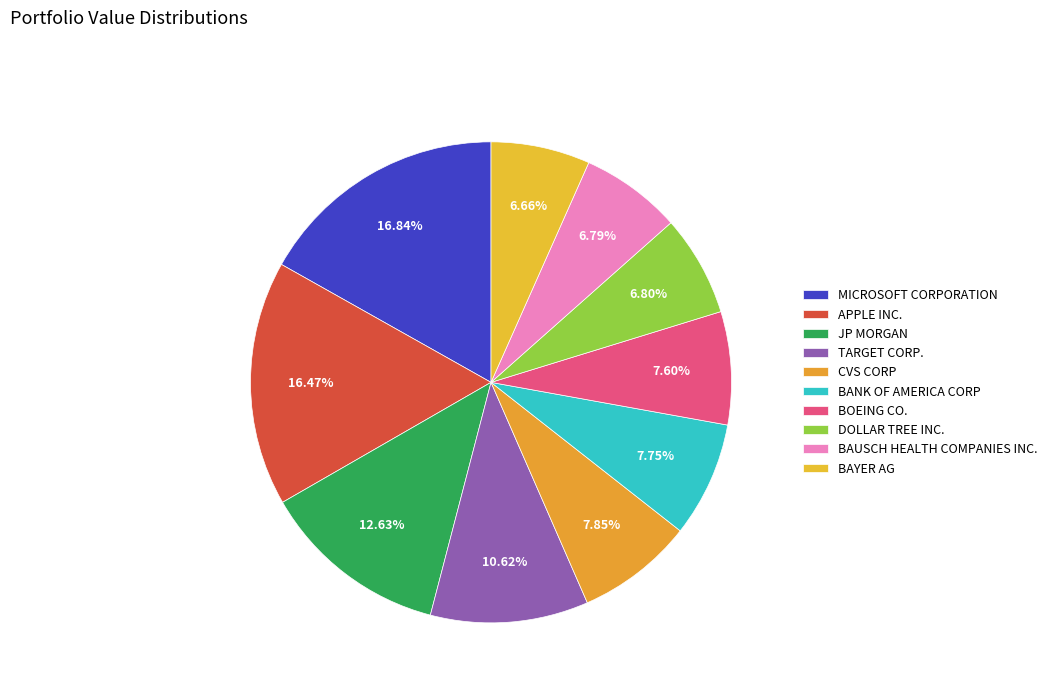

Count the number of slices in the pie.

10